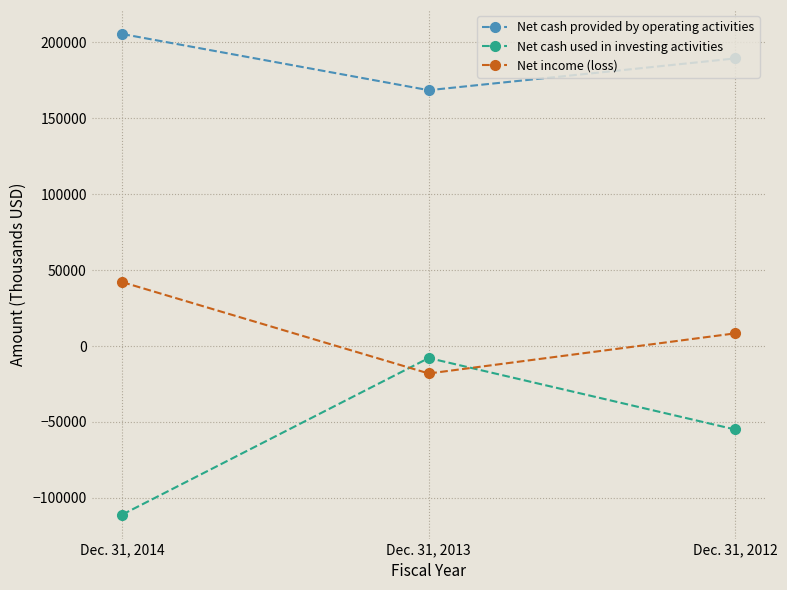

The Net cash provided by operating activities series shows 86014 at Dec. 31, 2013. True or false?

False